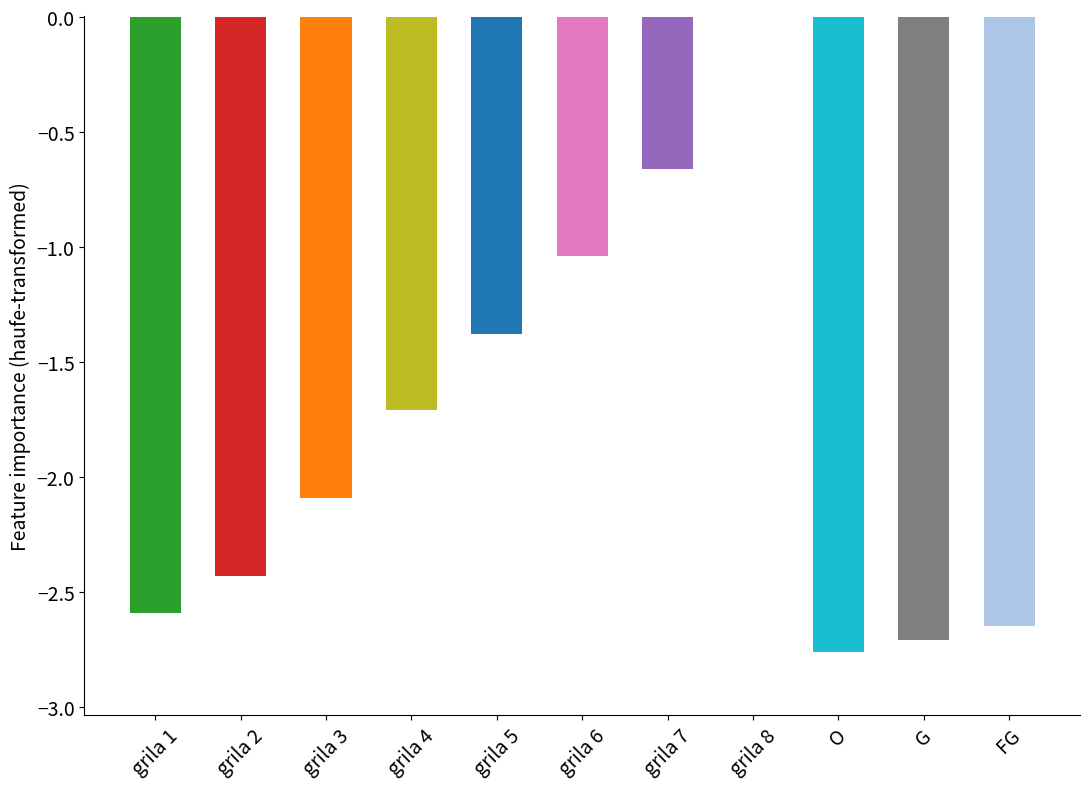

What is the sum of the values at FG and G?

-5.4